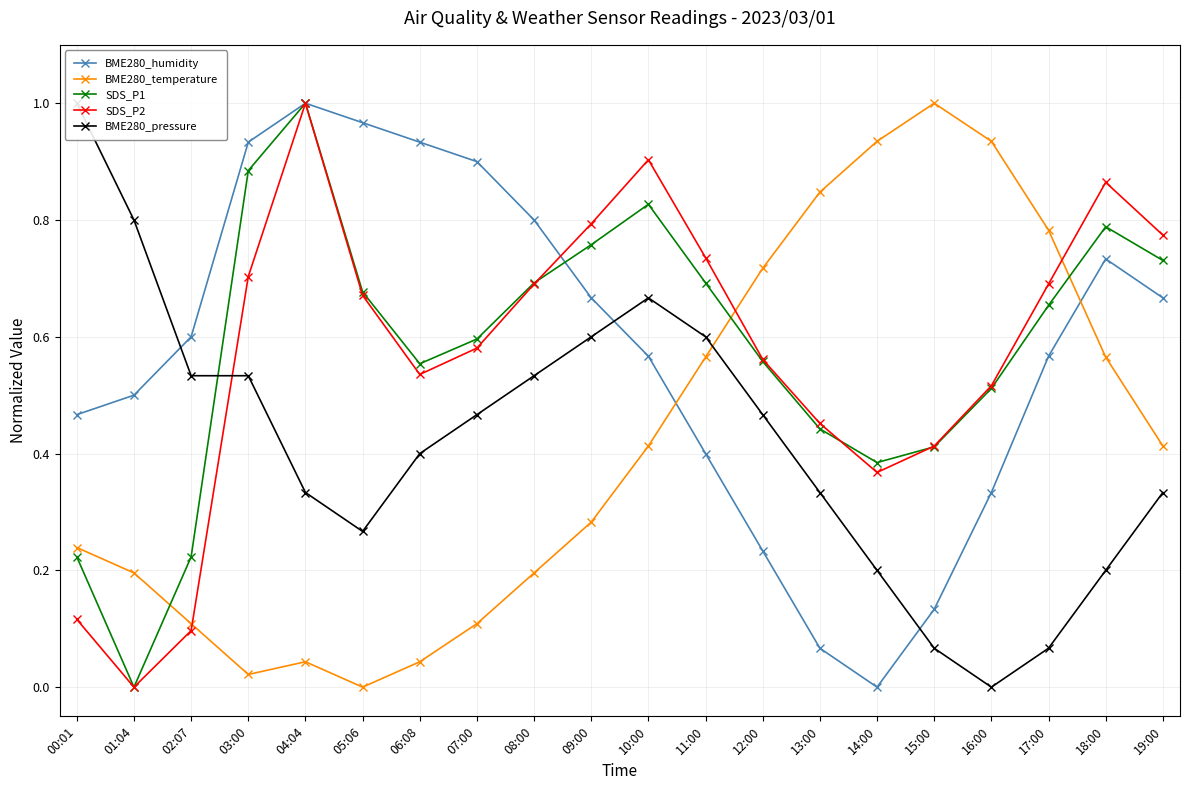

At which category is the sum across all series the highest?

04:04